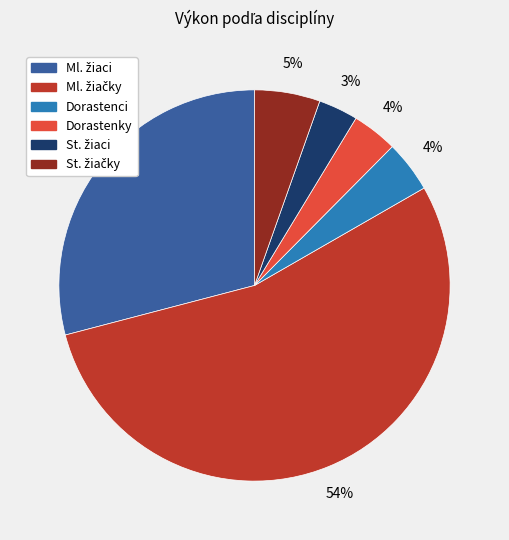

To the nearest percent, what is the average slice percentage?

17%